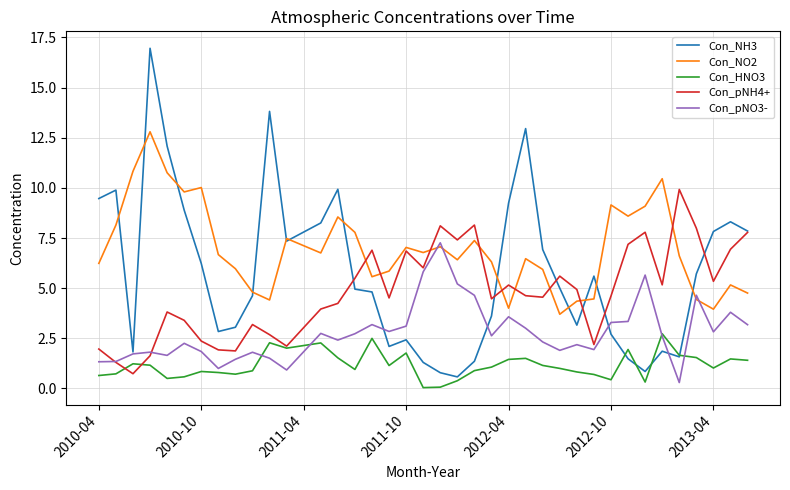

True or false: Con_NH3 and Con_pNH4+ intersect in this chart.

True